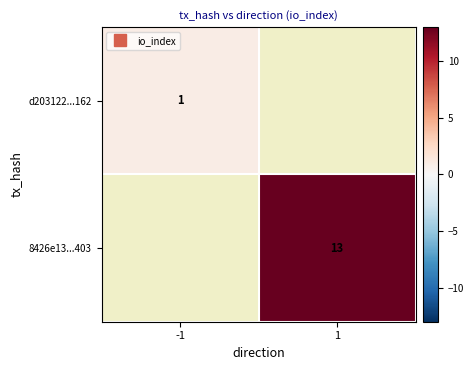

At how many categories does at least one series exceed 12?

1